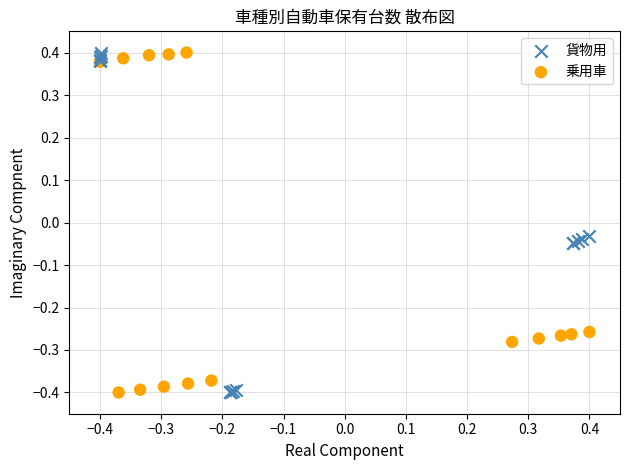

What are all the series names shown in the legend?

貨物用, 乗用車